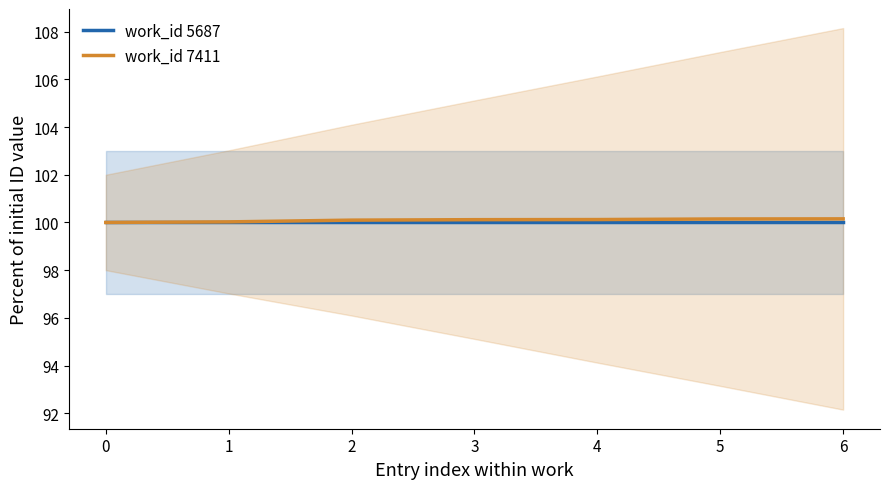

Reading left to right, extract all data points from this chart.

work_id 5687: 0=100.0	1=100.0	2=100.0	3=100.0	4=100.0	5=100.0	6=100.0
work_id 7411: 0=100.0	1=100.0	2=100.1	3=100.1	4=100.1	5=100.1	6=100.2